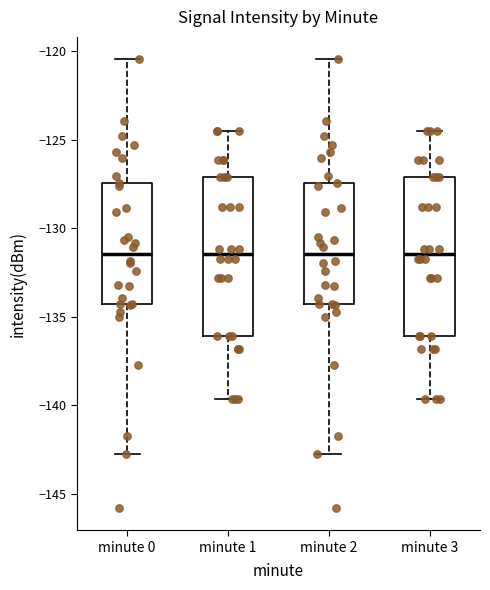

Where does the lower whisker of the box for minute 2 end on the y-axis? The values are not printed on the chart, so give them approximately, as read against the axis.

-143.0